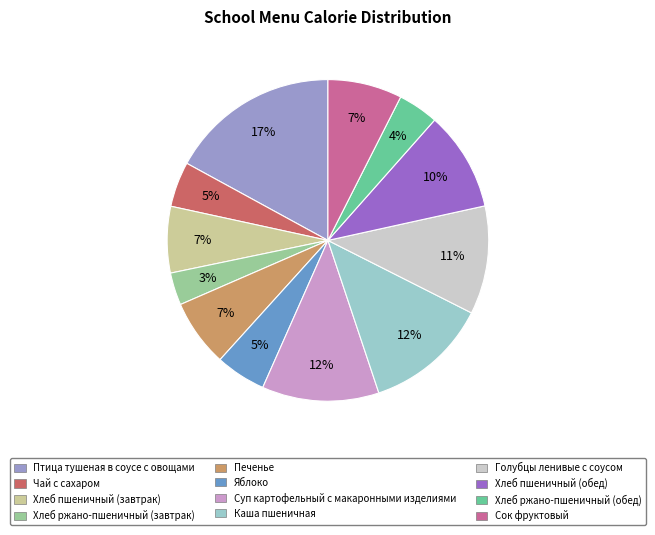

What percentage is the Суп картофельный с макаронными изделиями slice, to the nearest percent?

12%